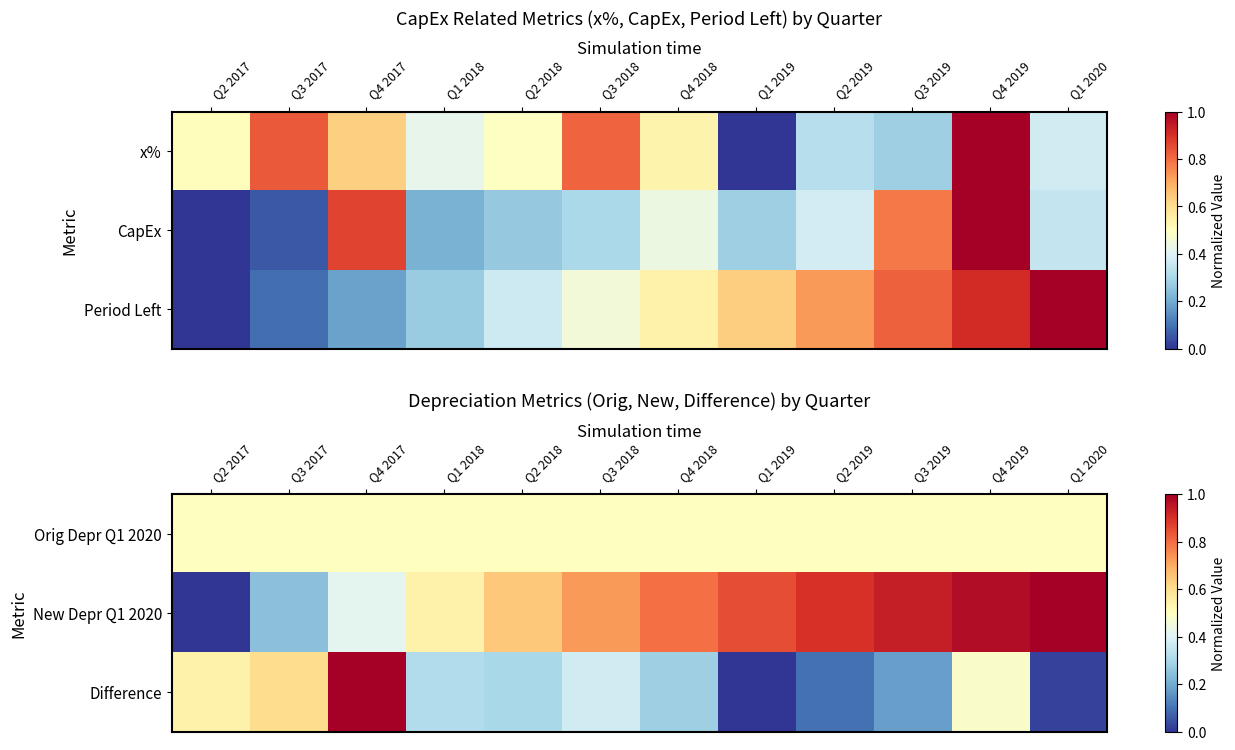

Which has a higher value, Q2 2017 or Q2 2018?

Q2 2017